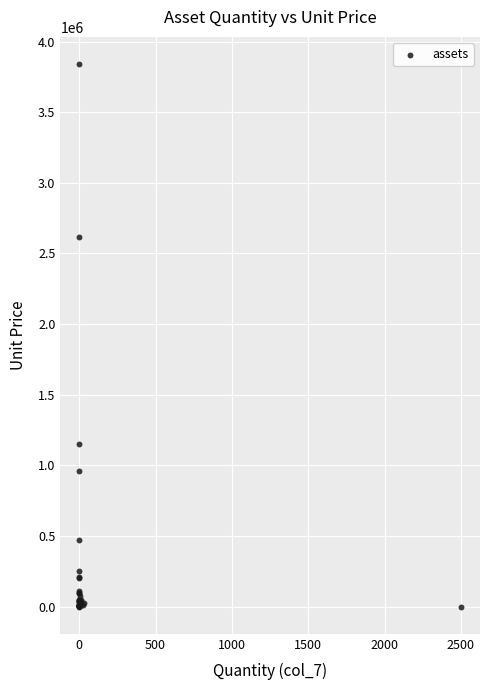

What Y value in the scatter plot is closest to 1920330?

2618000